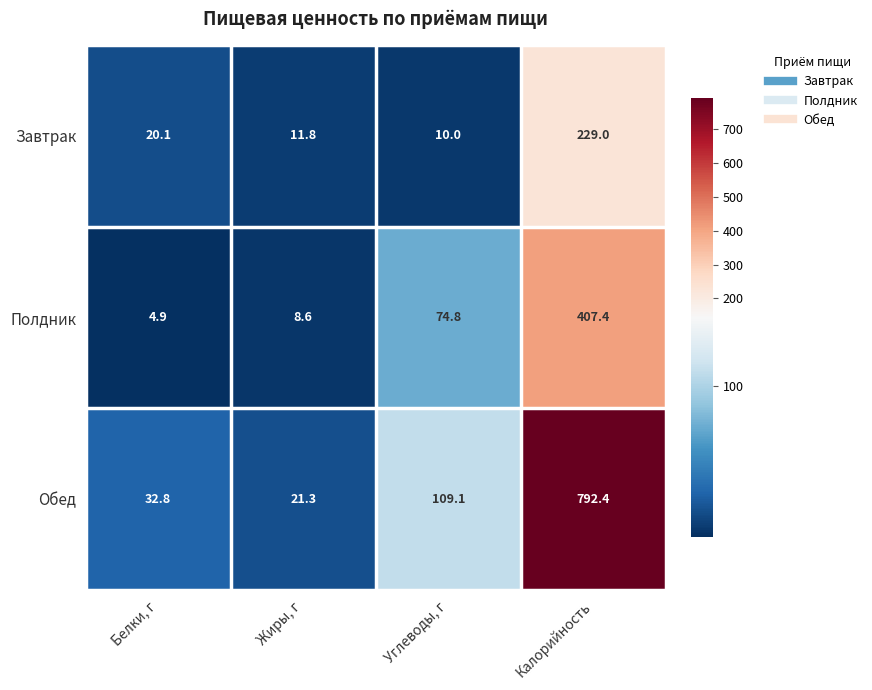

How many data points in Обед are above 109?

2